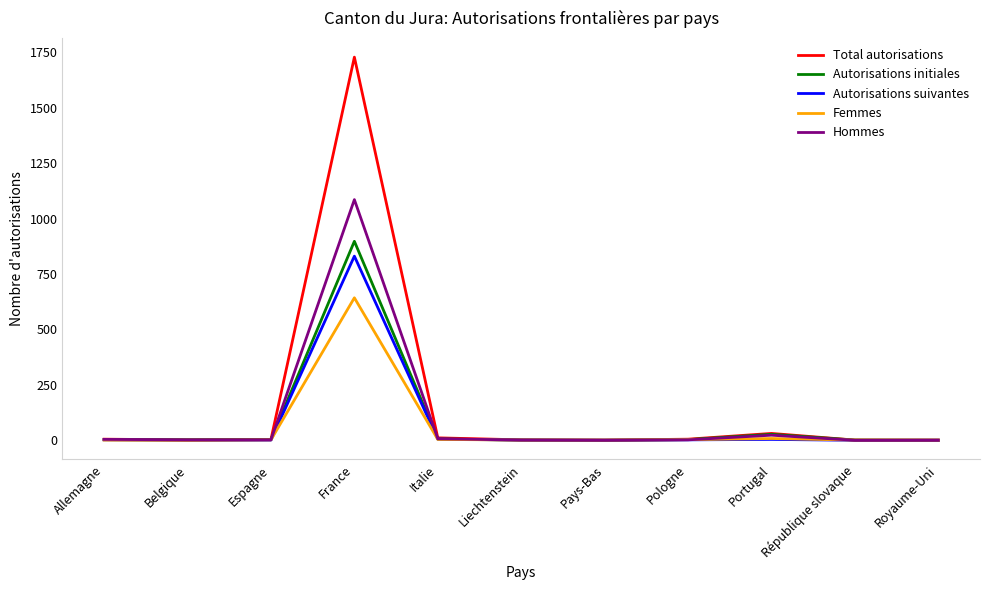

How many series are shown in this chart?

5